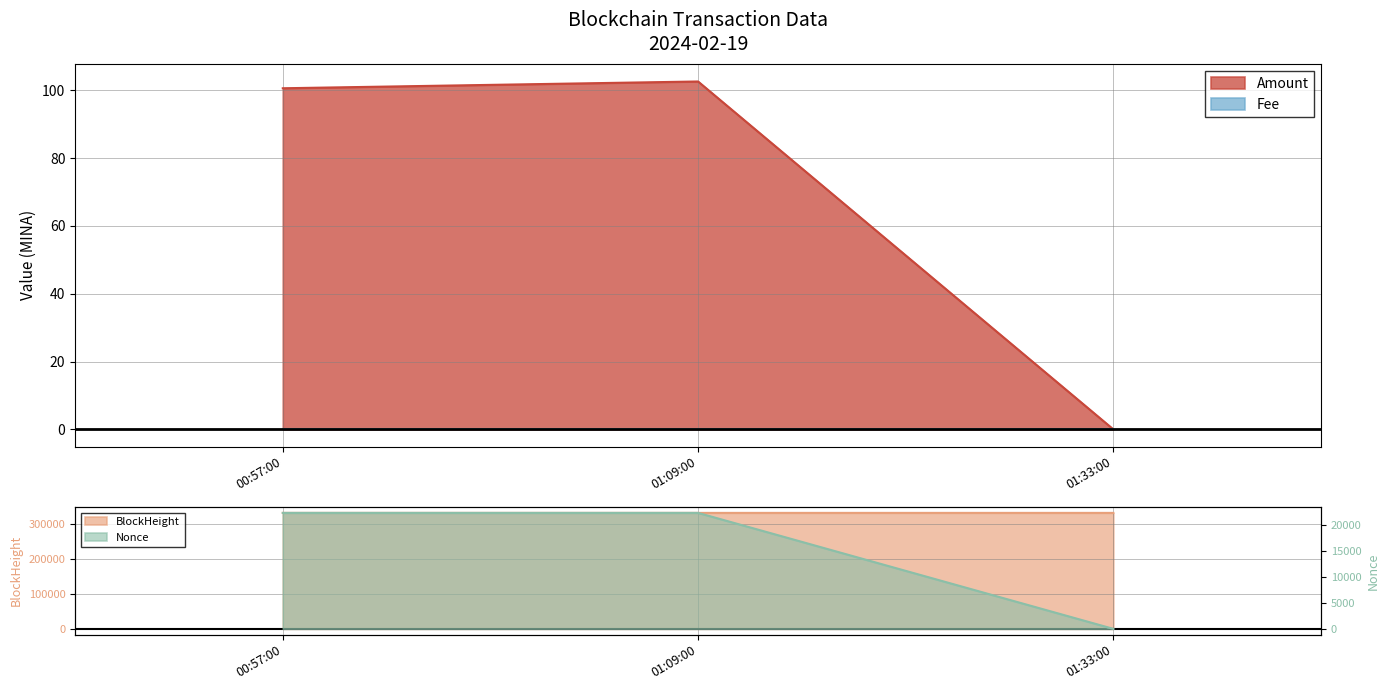

The value of Amount at 00:57:00 is 100.6. True or false?

True